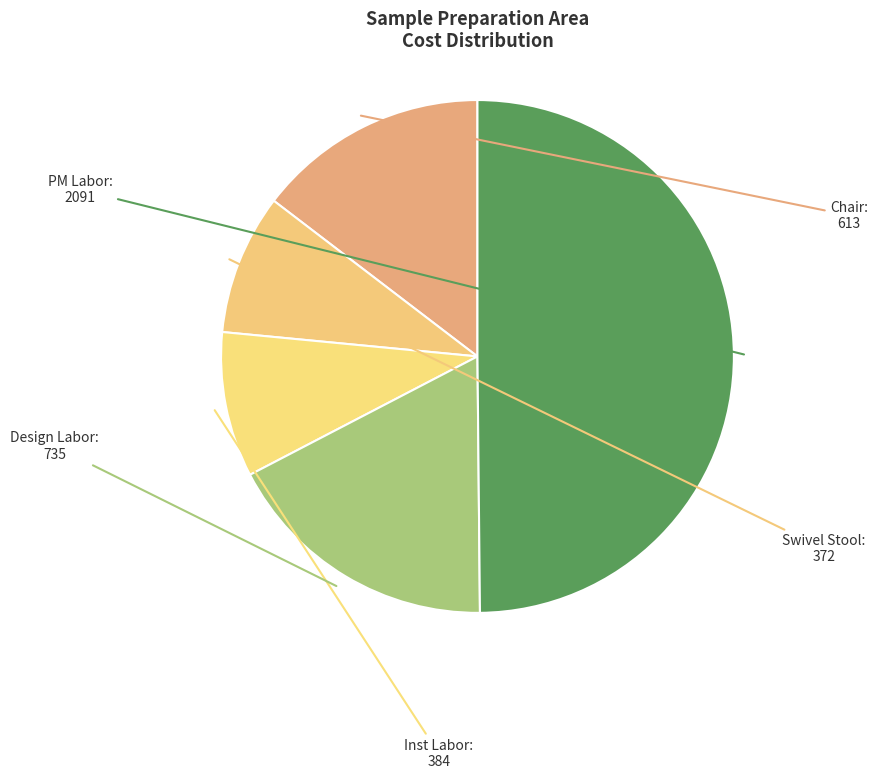

Do Chair and Inst Labor together represent more than half of the pie?

No